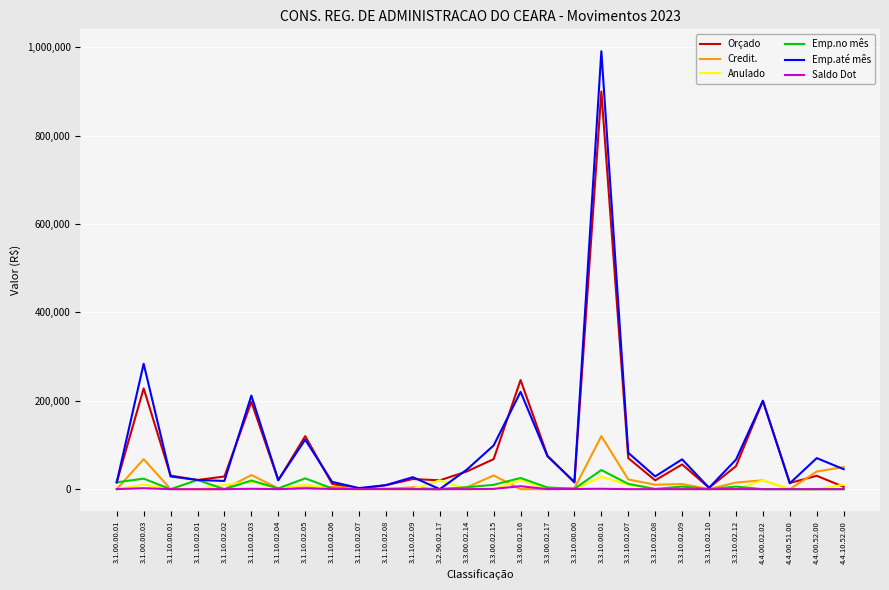

What is the approximate value of Emp.no mês at 3.1.00.00.01?

15489.7